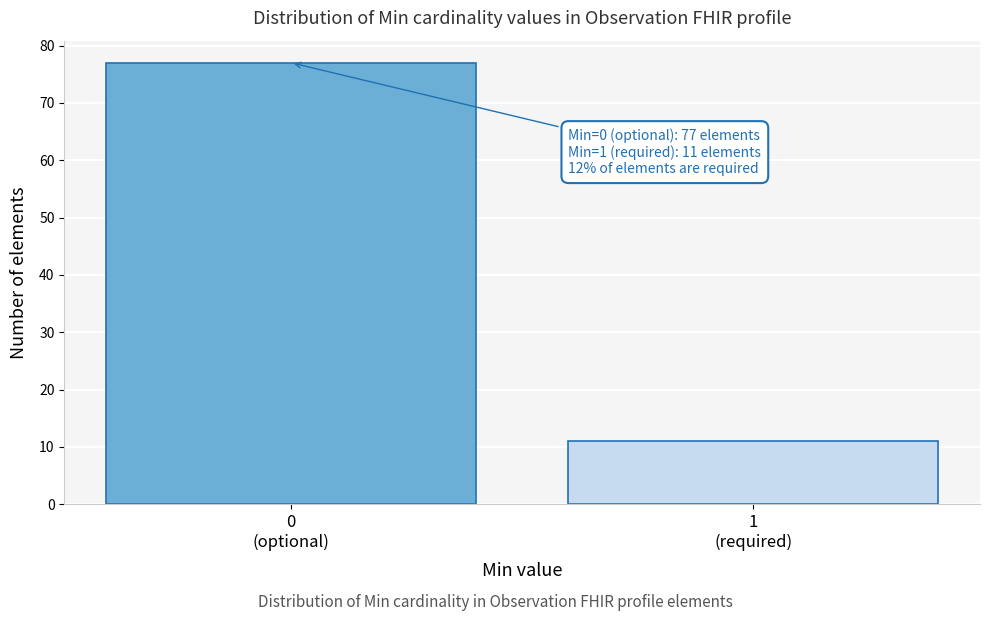

Reading left to right, transcribe all the data shown in this chart.

77	11